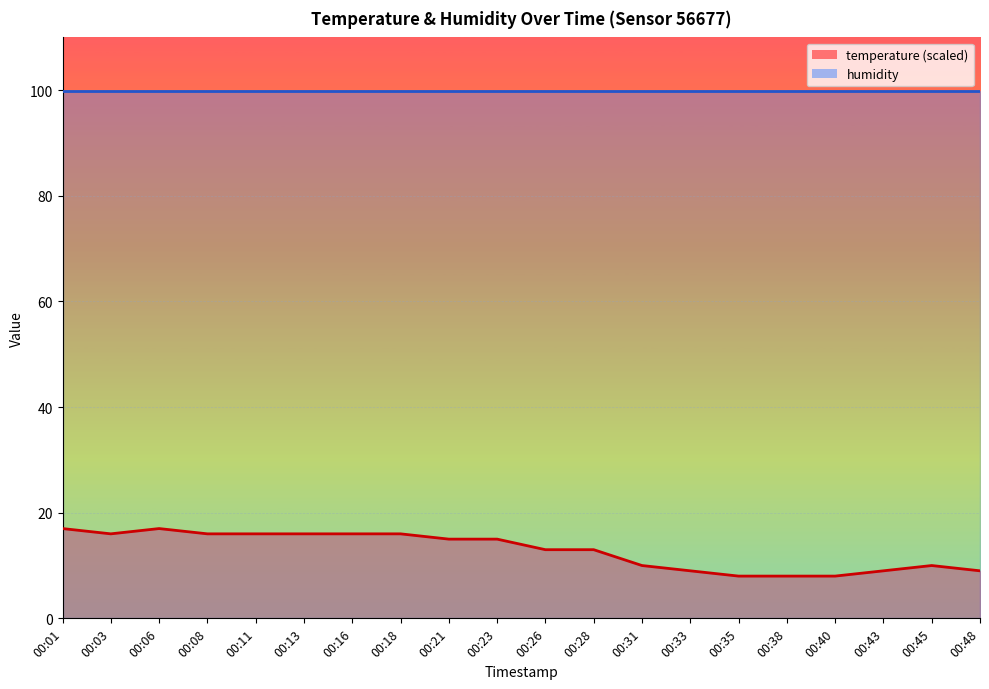

What is the difference between the maximum and minimum values?

9.0